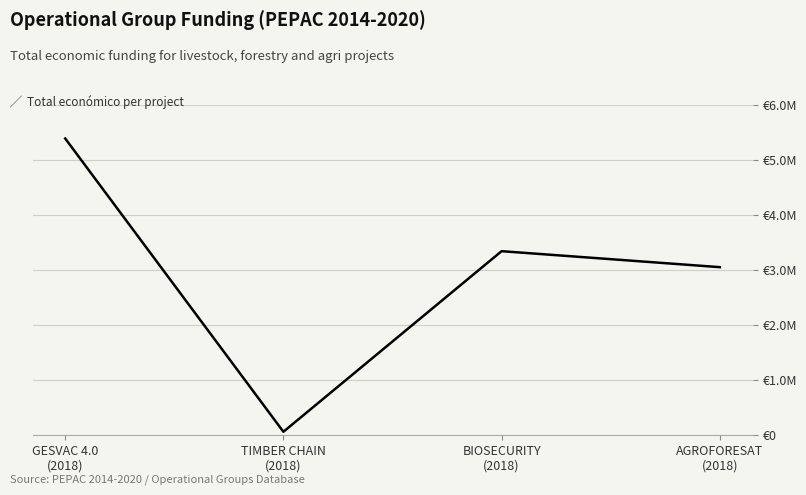

Does the chart display data point markers on the line(s)?

No